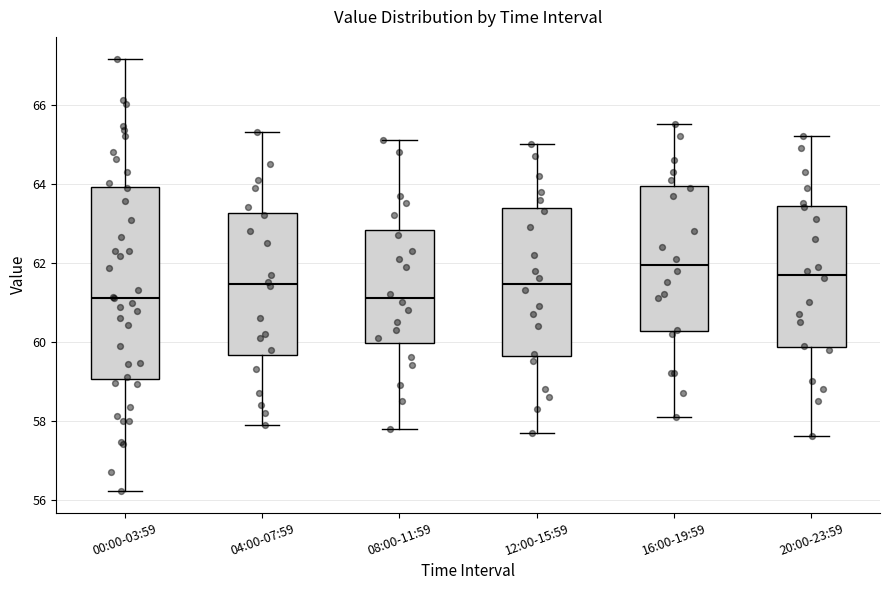

Where does the upper whisker of the box for 20:00-23:59 end on the y-axis? The values are not printed on the chart, so give them approximately, as read against the axis.

65.2